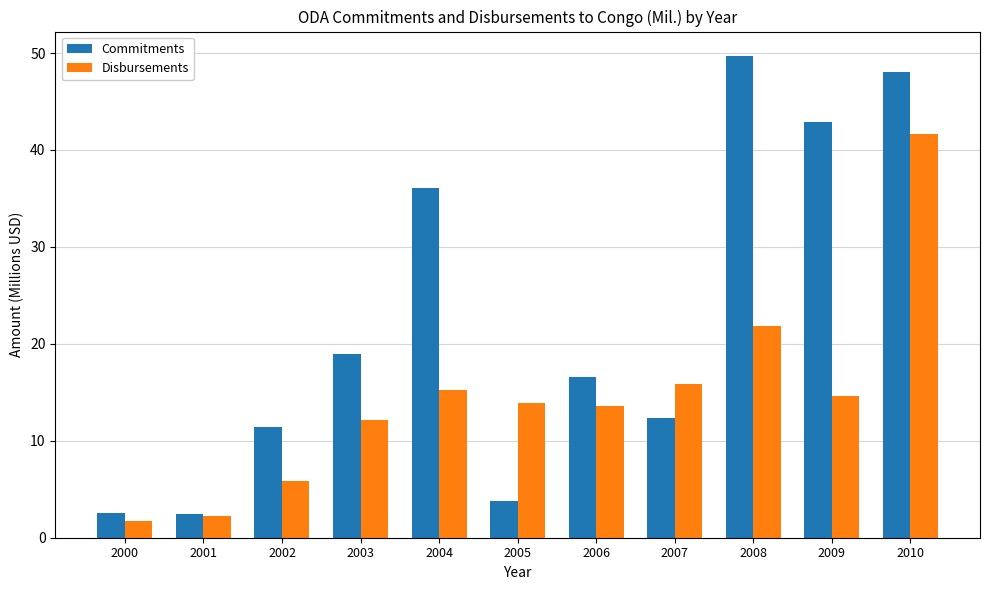

At which label is Disbursements closest to 21?

2008